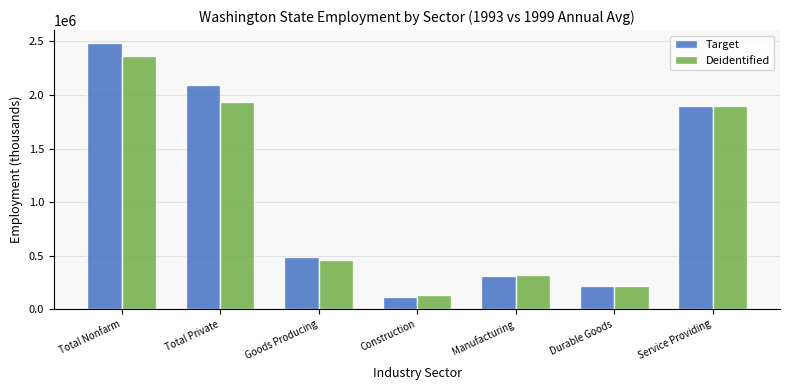

Which series has the largest total across all categories?

Target